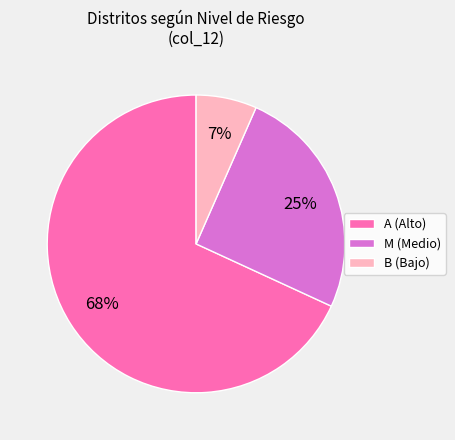

Which category accounts for the majority?

A